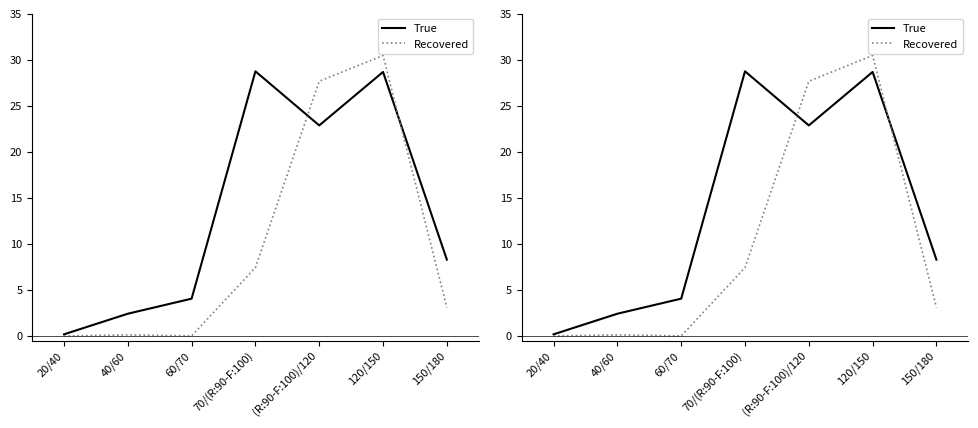

How many times do Recovered and True cross each other?

2